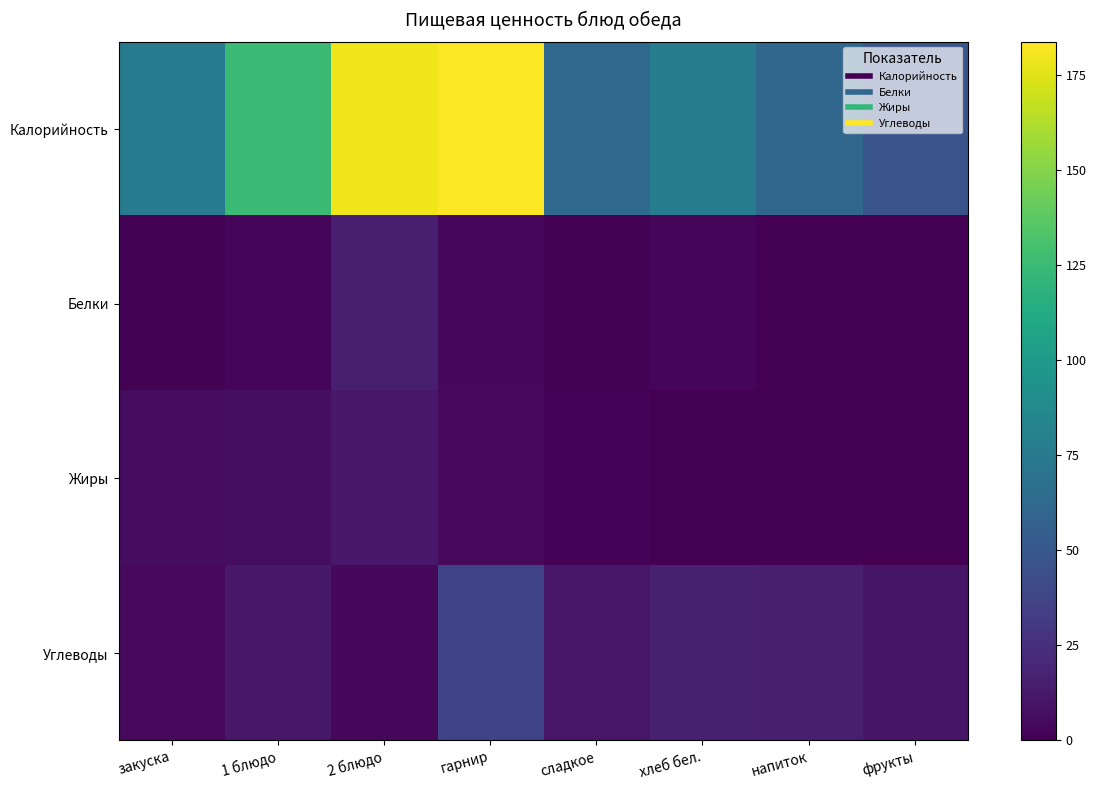

At which category is the sum across all series the highest?

гарнир